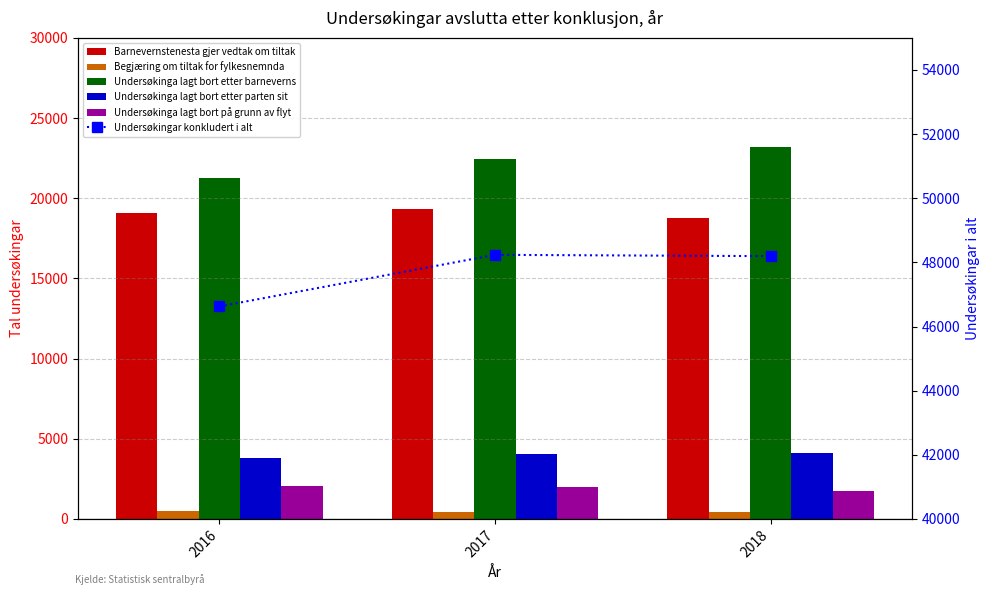

Which series has the largest range (max minus min)?

Undersøkinga lagt bort etter barneverns